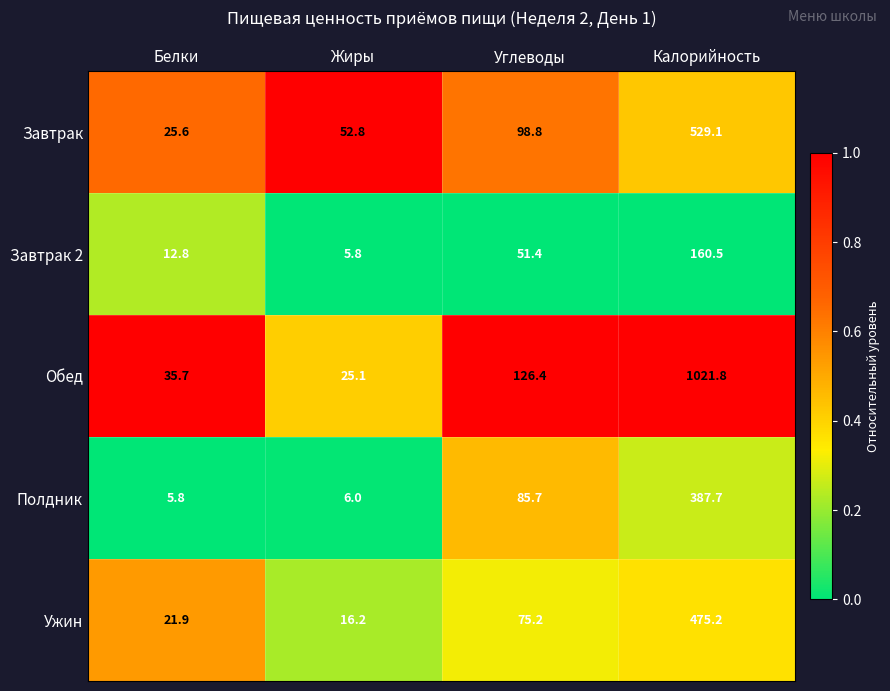

At which label does Ужин first exceed 75?

Углеводы